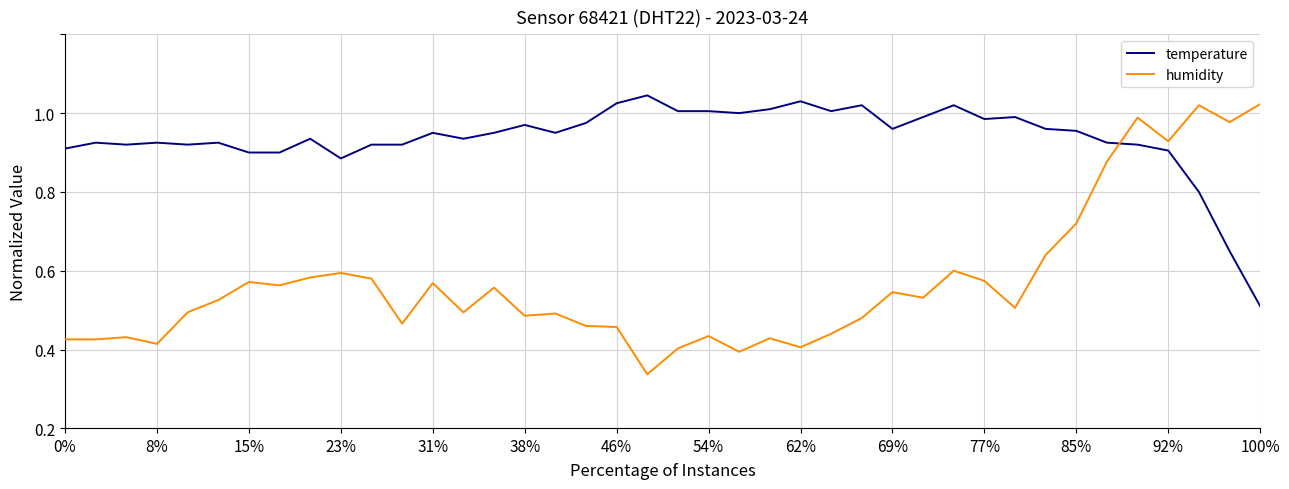

What are all the series names shown in the legend?

temperature, humidity